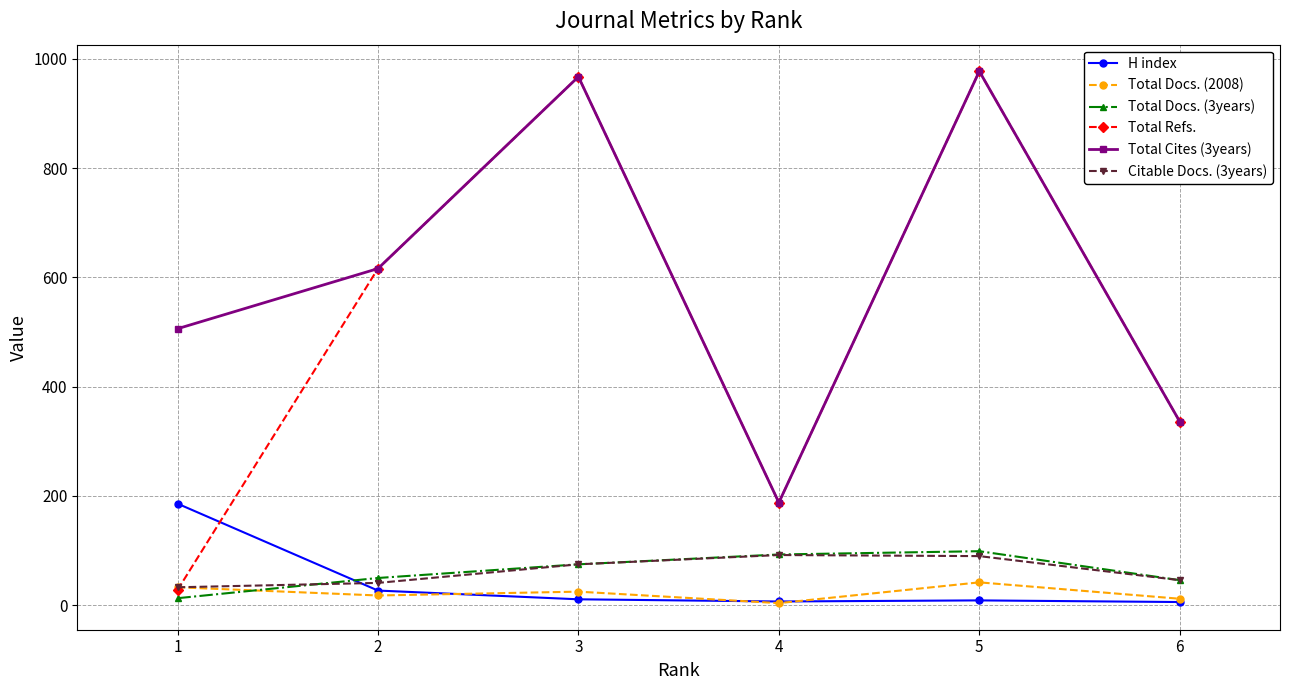

At which category does Total Refs. reach its first local peak?

3